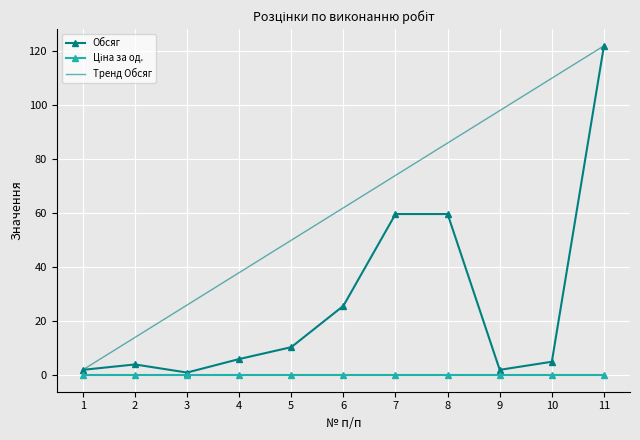

What is the greatest value displayed?

122.0